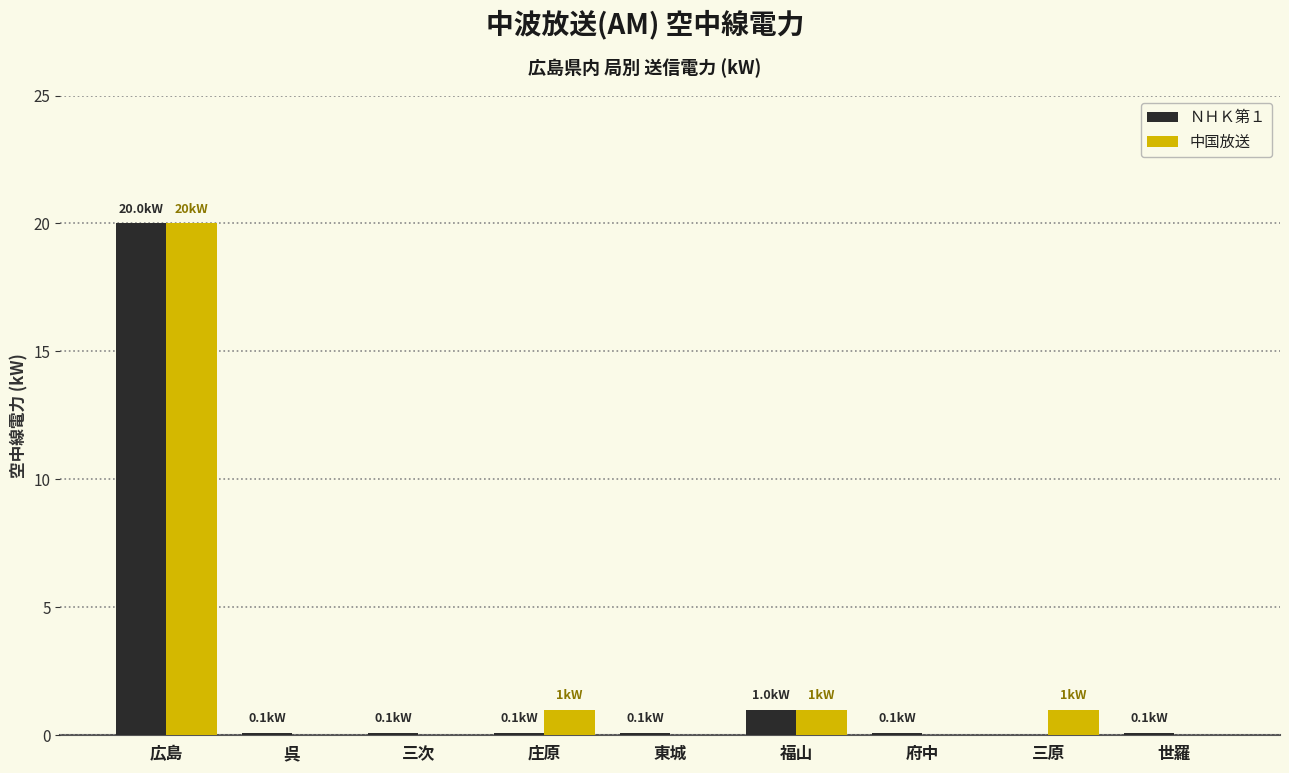

At which category does the chart reach its peak across all series?

広島